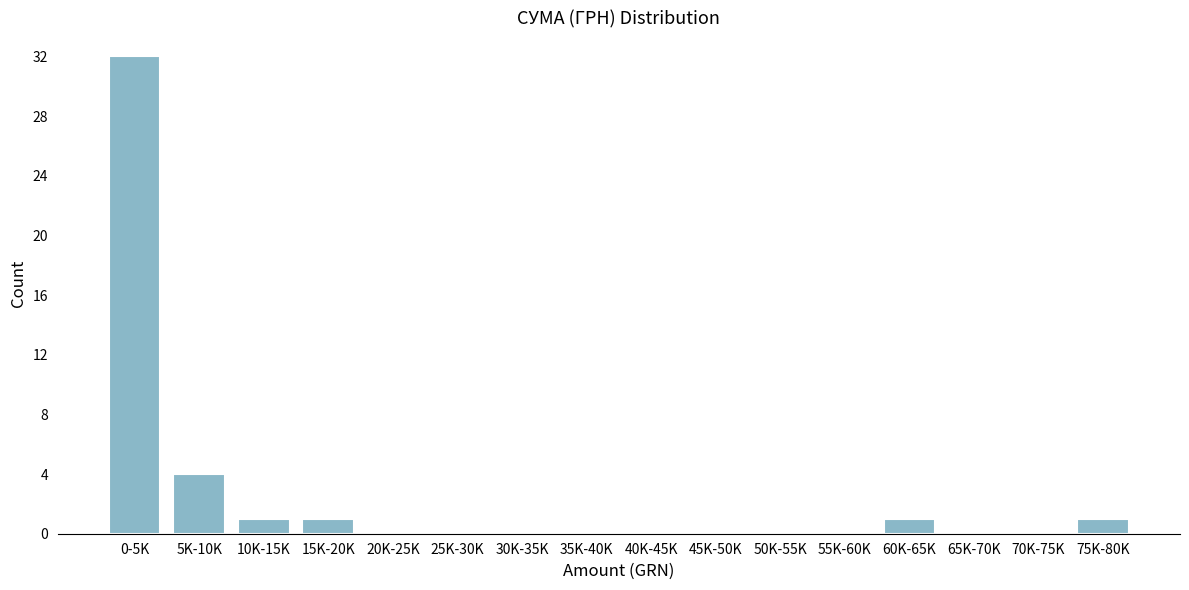

Reading left to right, what are all the values shown in this chart?

0-5K=32	5K-10K=4	10K-15K=1	15K-20K=1	20K-25K=0	25K-30K=0	30K-35K=0	35K-40K=0	40K-45K=0	45K-50K=0	50K-55K=0	55K-60K=0	60K-65K=1	65K-70K=0	70K-75K=0	75K-80K=1